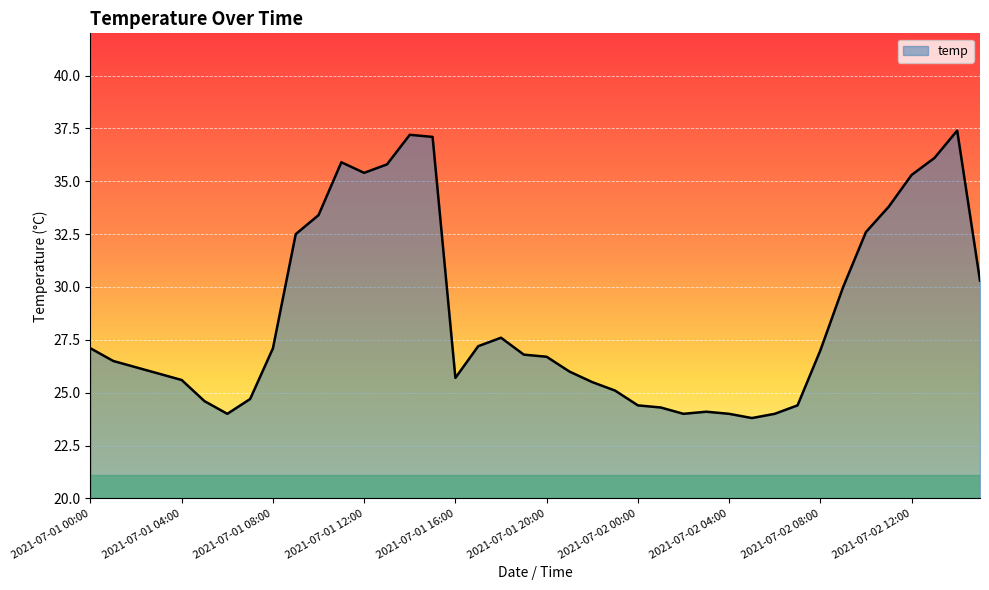

What is the smallest value displayed?

23.8